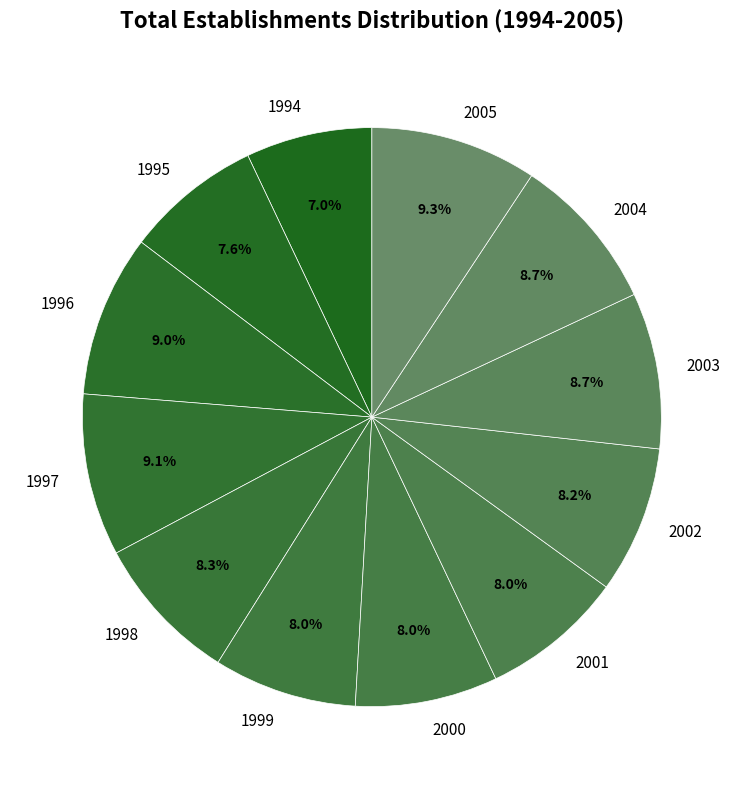

How many segments does this pie chart have?

12